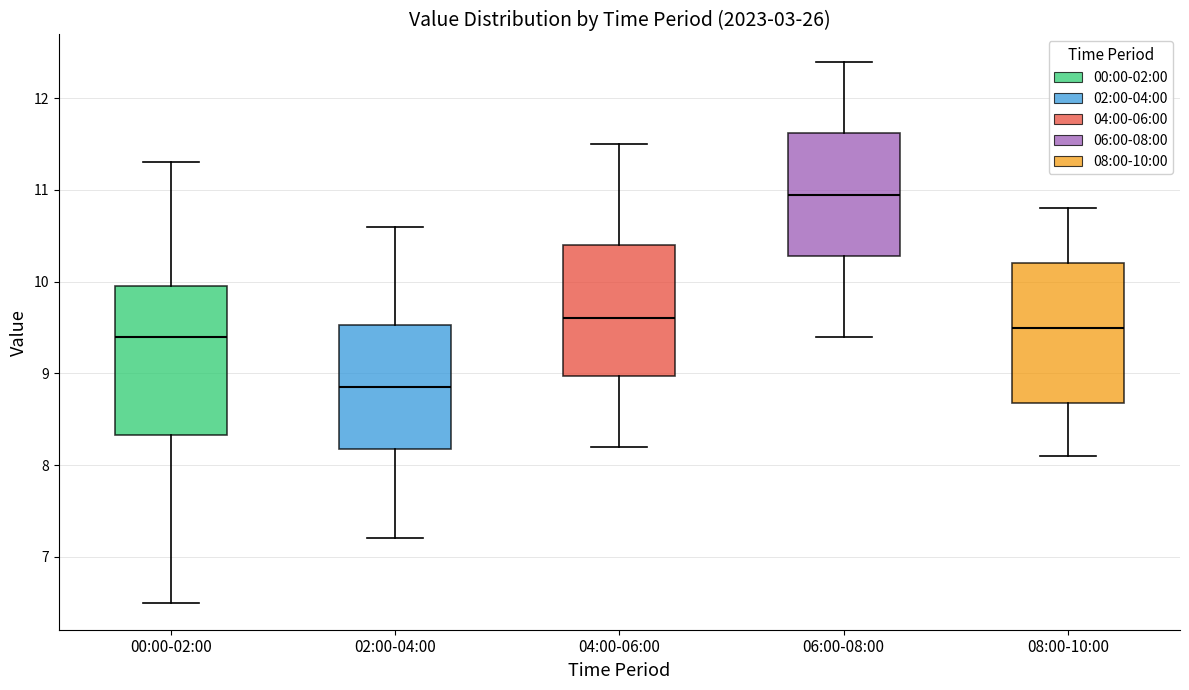

Where does the upper whisker of the box for 00:00-02:00 end on the y-axis? The values are not printed on the chart, so give them approximately, as read against the axis.

11.3